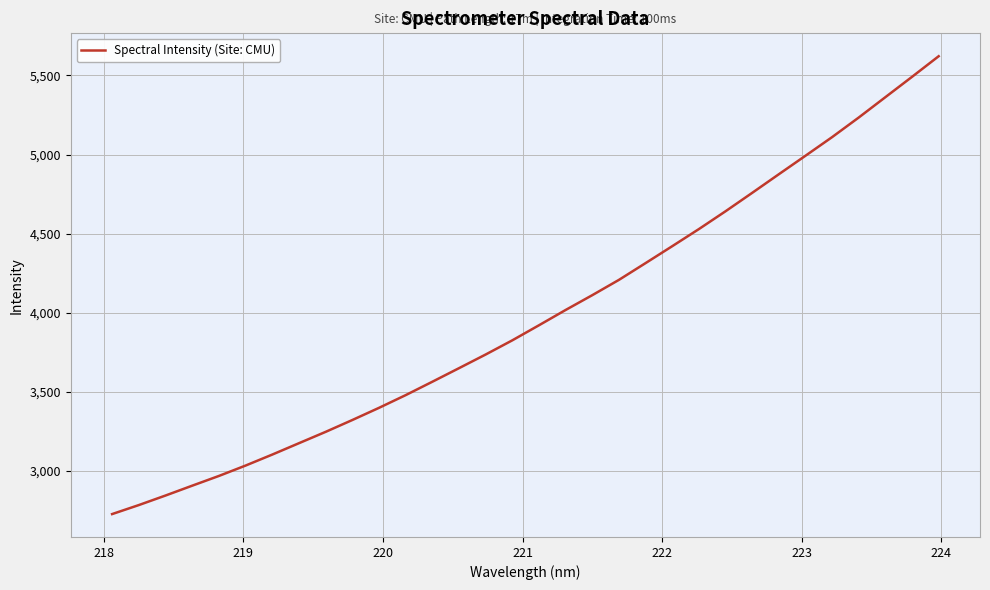

What is the greatest value displayed?

5621.4